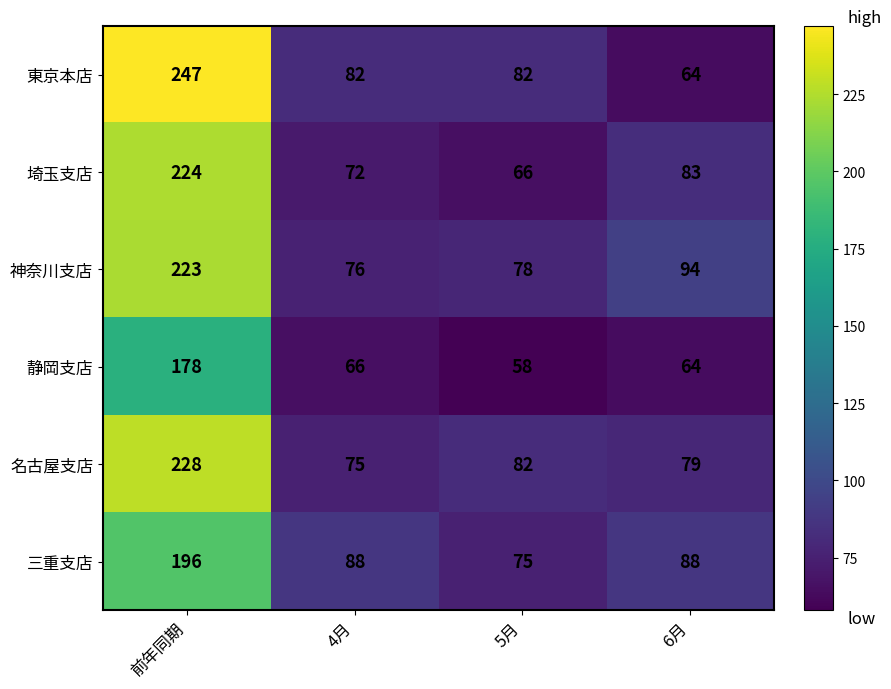

What is the maximum value shown in the chart?

247